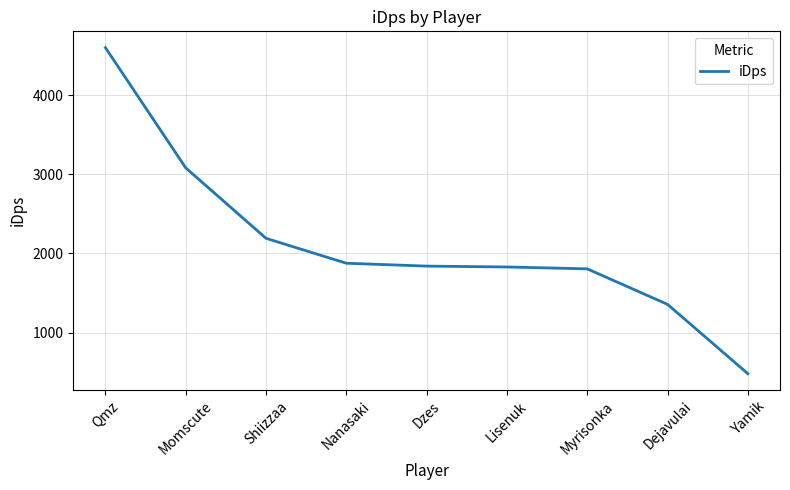

True or false: the data shows 1356.0 at Dejavulai.

True